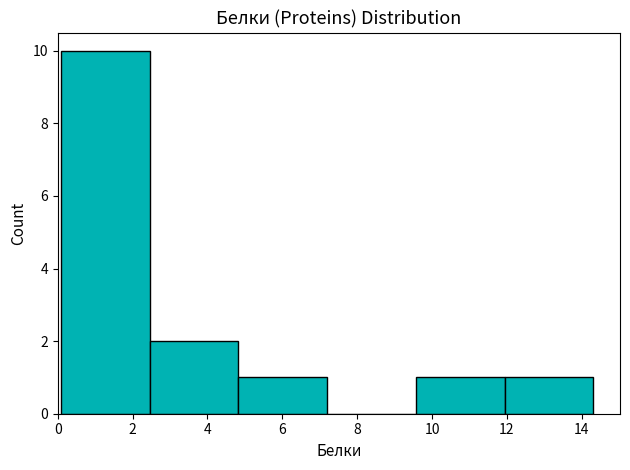

What is the height of the bar covering 0.0 to 2.4 on the x-axis? Neither the bar edges nor the heights are printed on the chart, so give them approximately, as read against the axes.

10